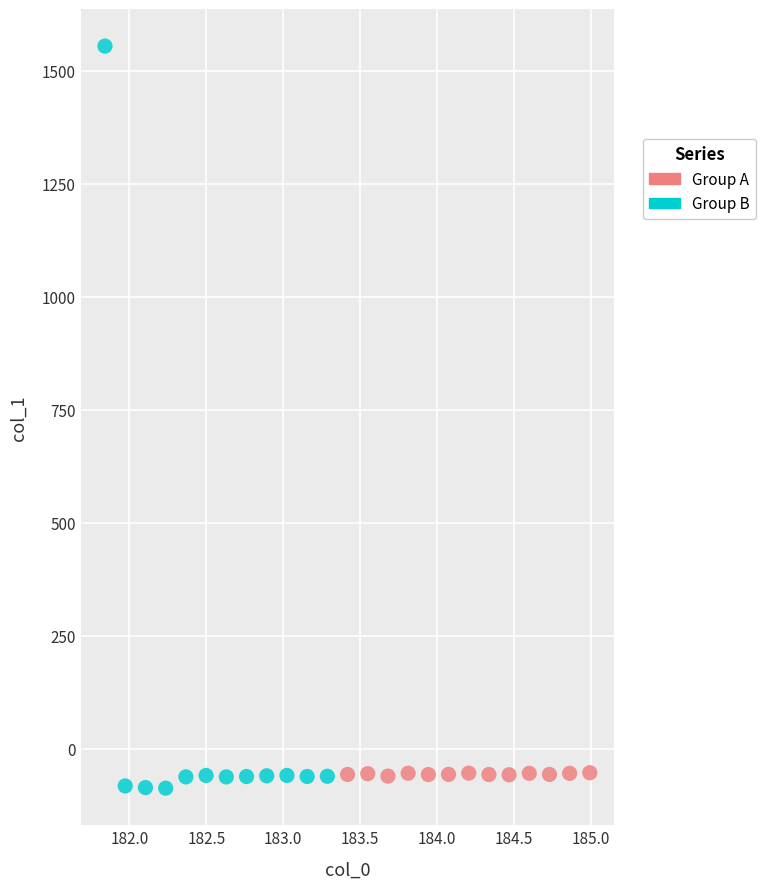

Which series has the largest Y range (max minus min)?

Group B